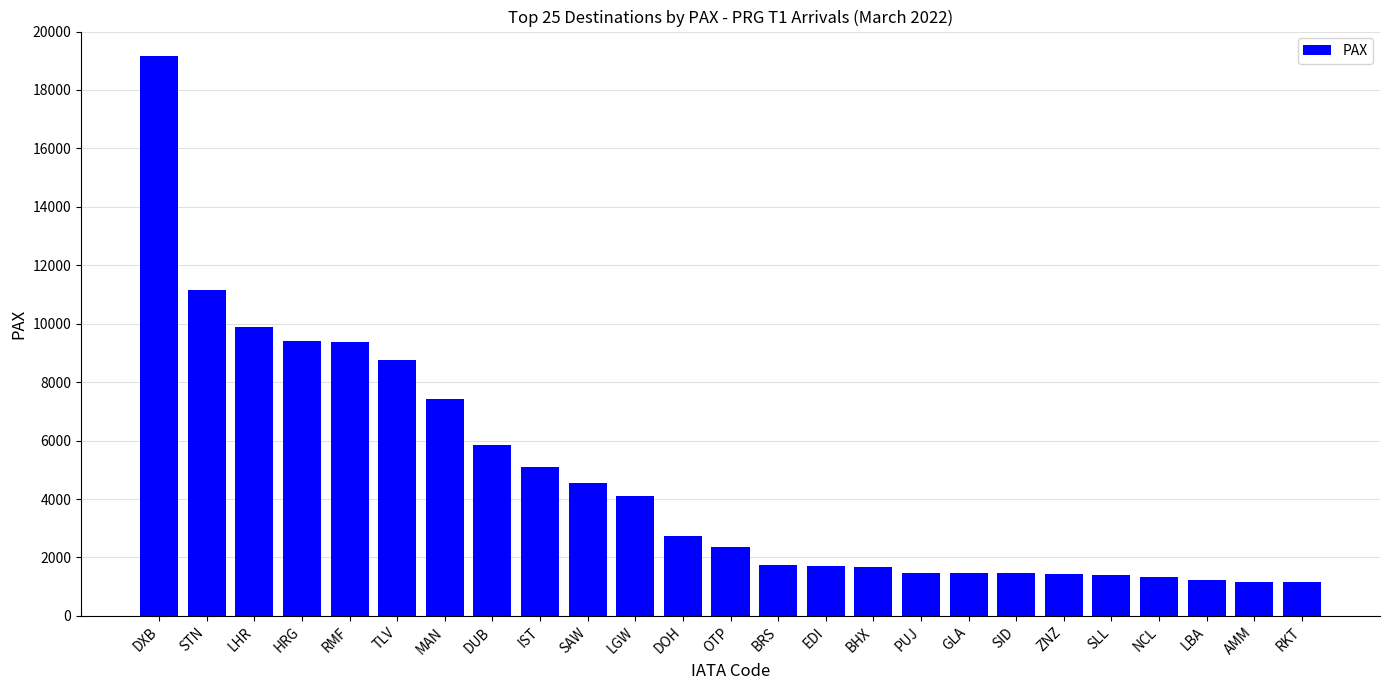

The chart shows a value of 1478 at PUJ. True or false?

True